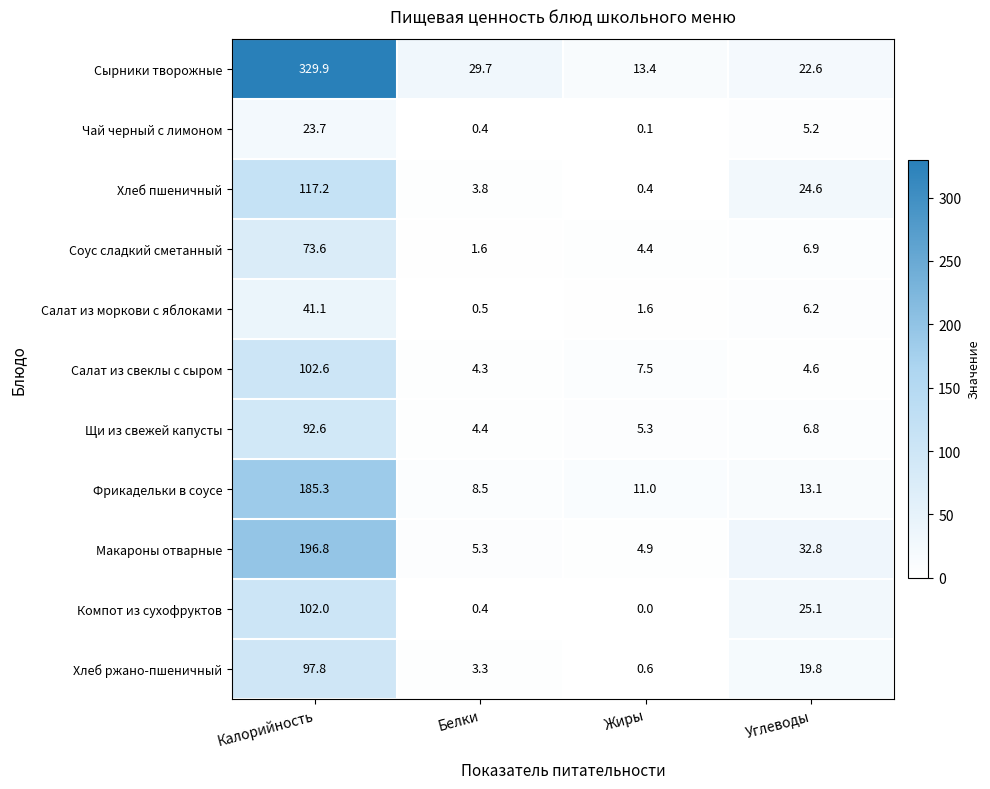

At which category is the sum across all series the highest?

Калорийность